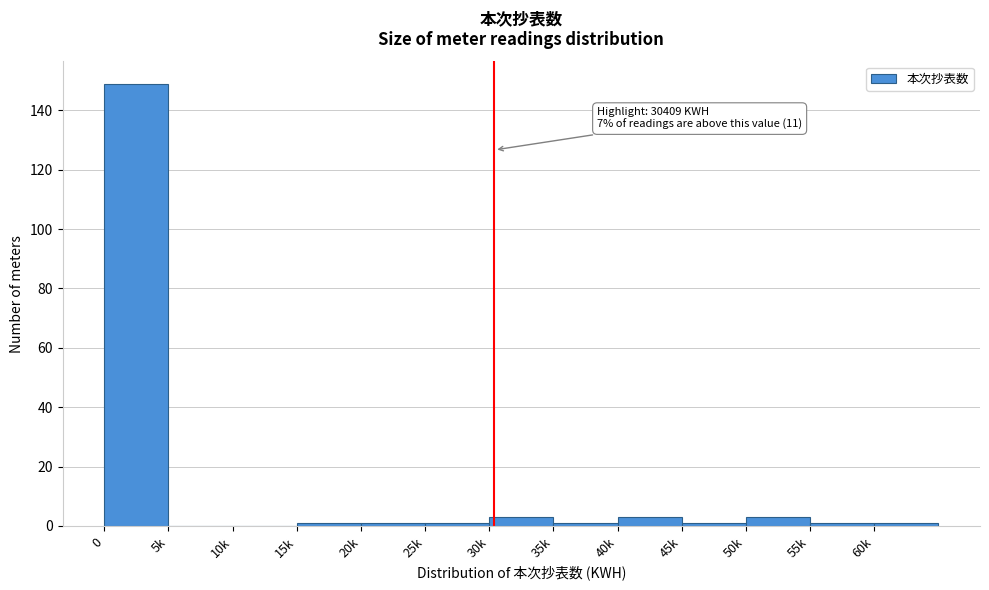

Reading left to right, transcribe all the data shown in this chart.

0=149	5k=0	10k=0	15k=1	20k=1	25k=1	30k=3	35k=1	40k=3	45k=1	50k=3	55k=1	60k=1